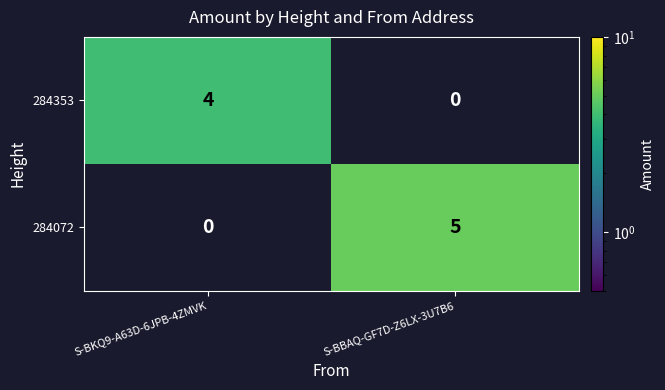

Reading right to left, what are all the values shown in this chart?

284353: 0	4
284072: 5	0